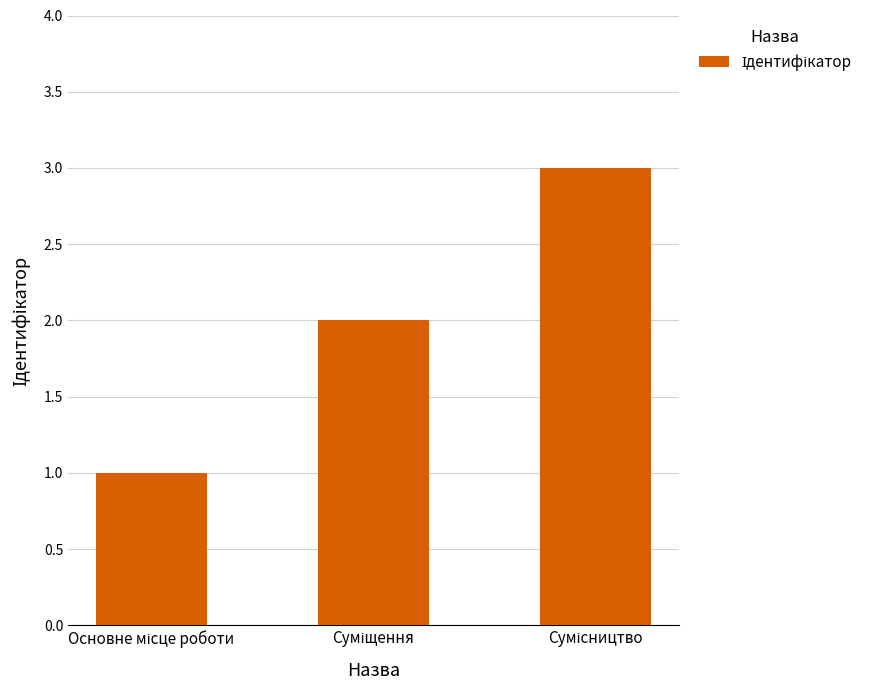

What is the maximum value shown in the chart?

3